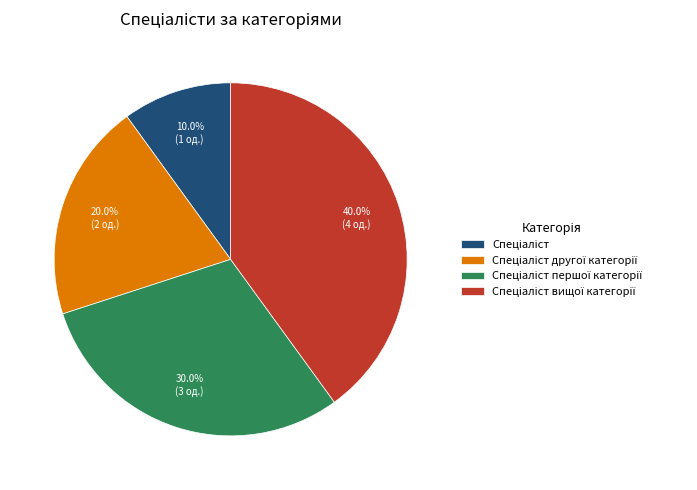

Does any single category account for the majority?

No